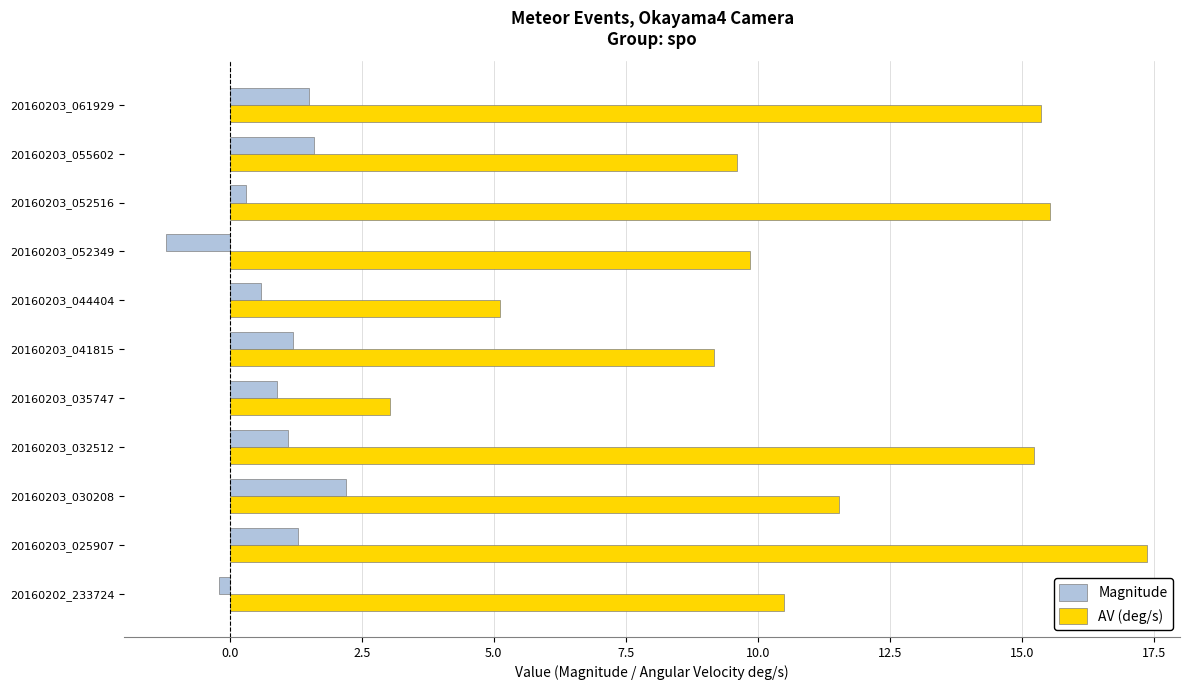

Which series has the widest spread of values?

AV (deg/s)